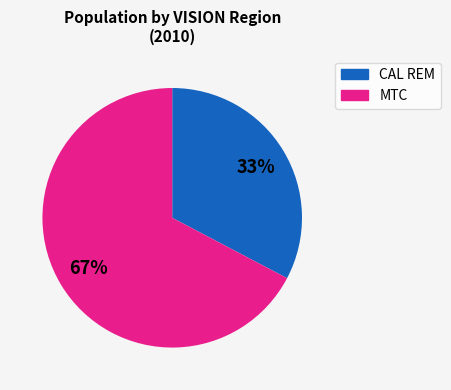

Which category has the smallest portion of the pie?

CAL REM